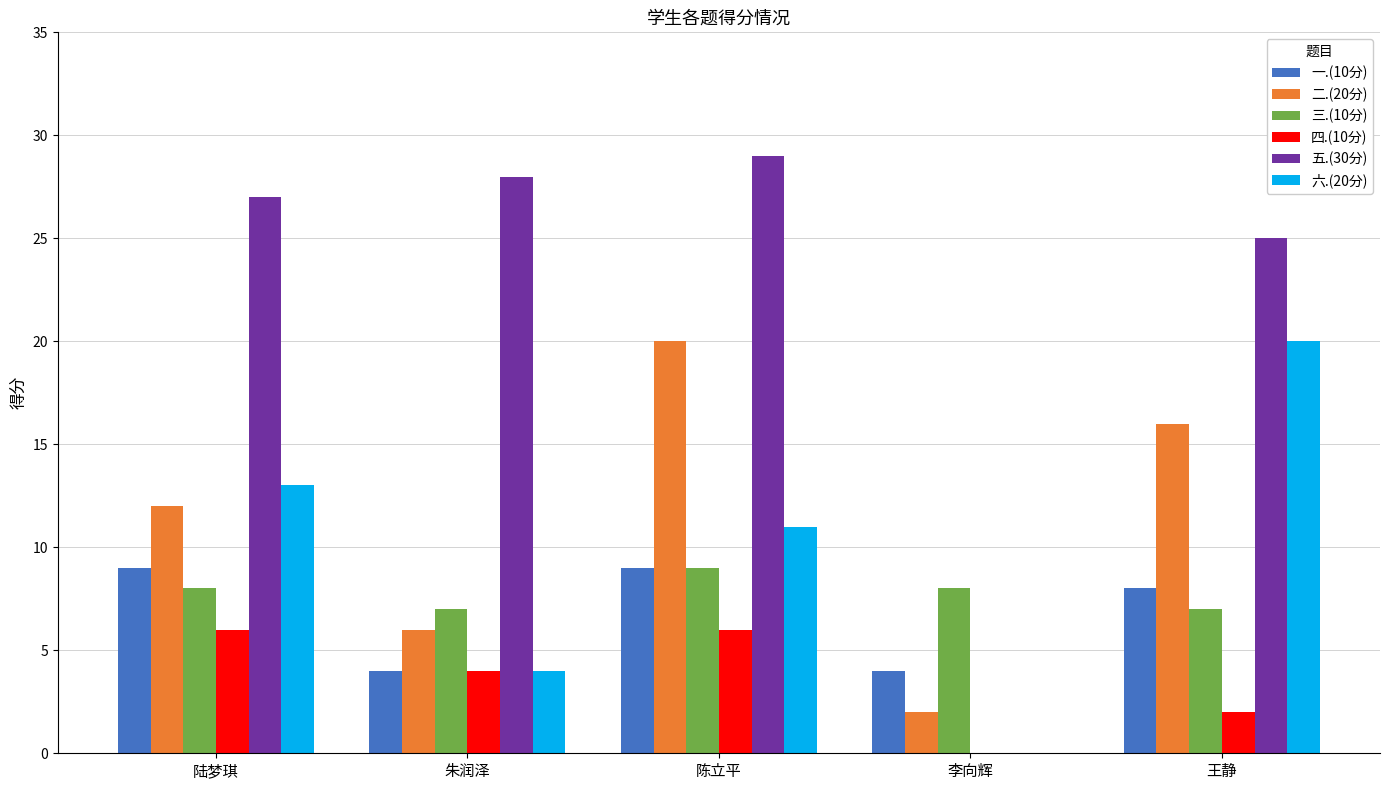

Is it true that 二.(20分) equals 16 at 王静?

True